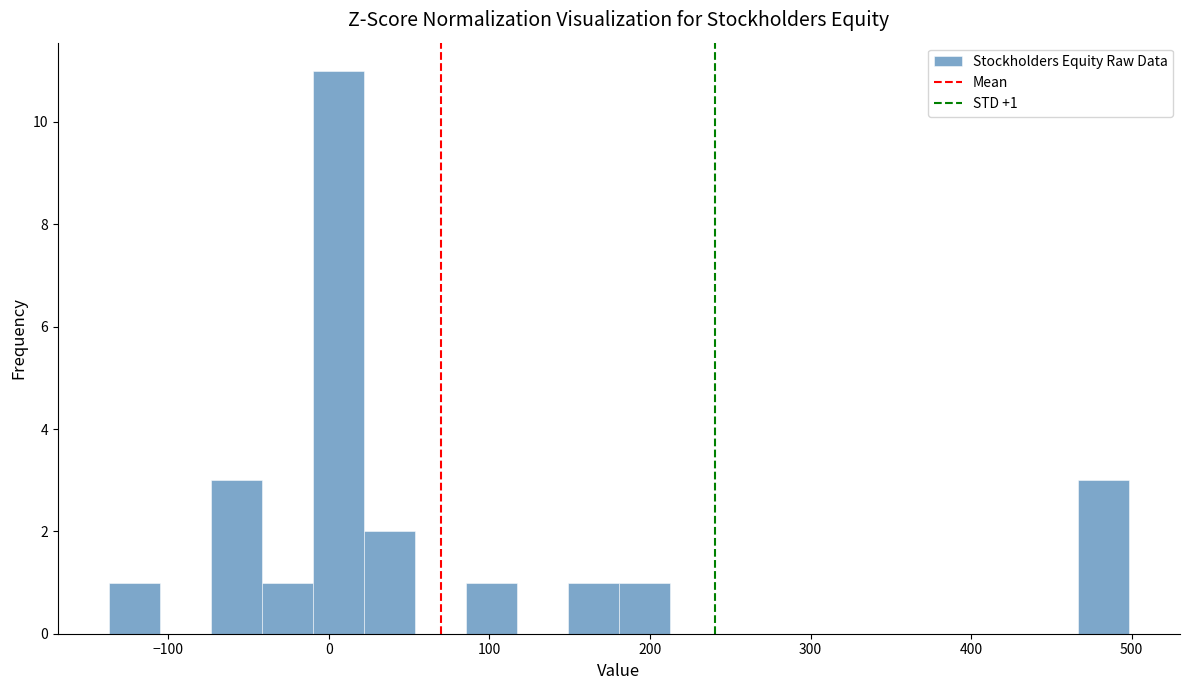

Read against the x-axis, roughly where is the centre of the tallest bar?

10